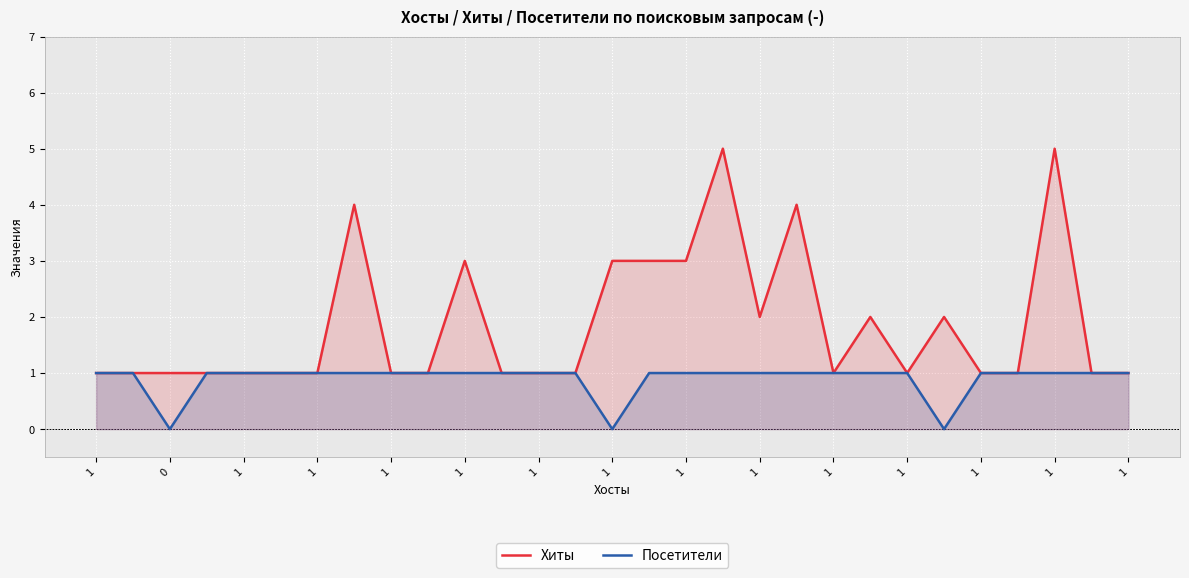

Which category has the highest value in the Посетители series?

1